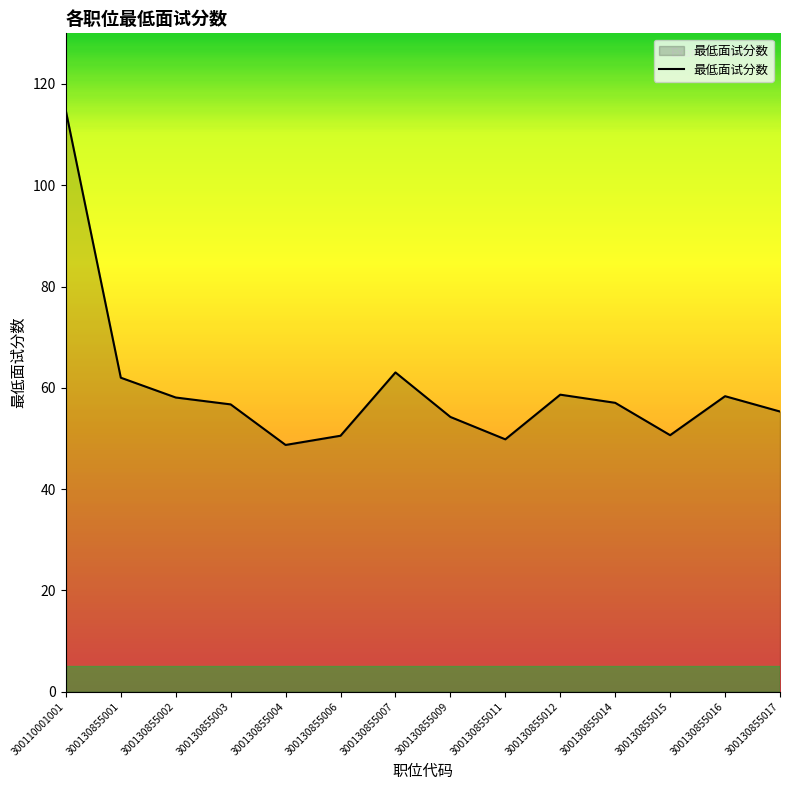

At which label does the data first exceed 57?

300110001001